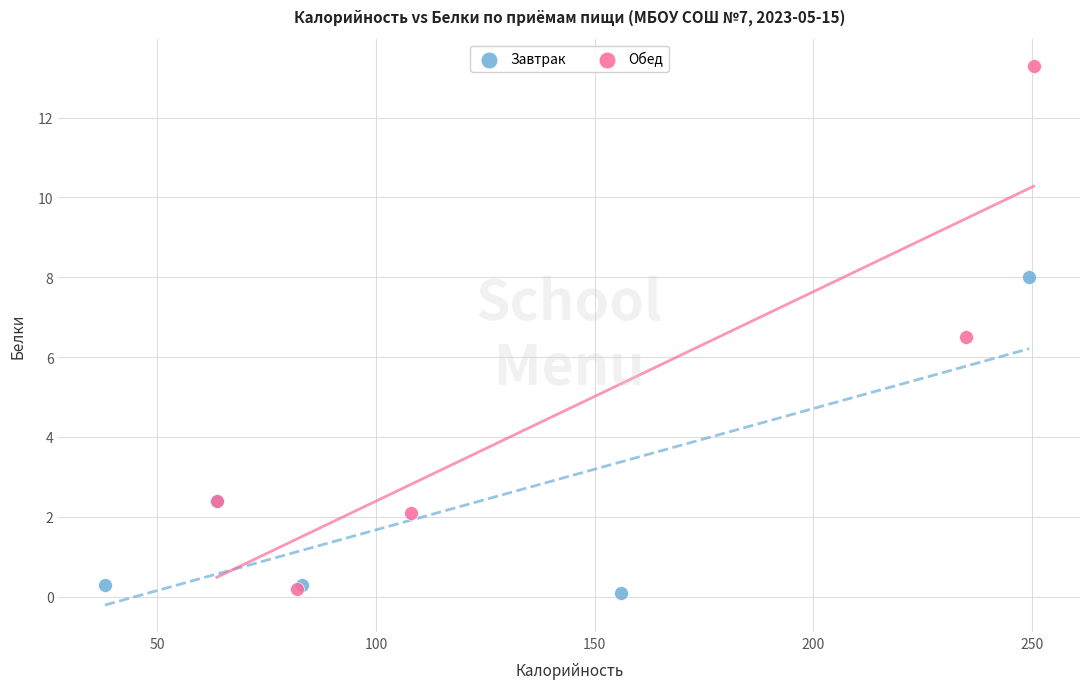

Which series contains the highest Y value?

Обед